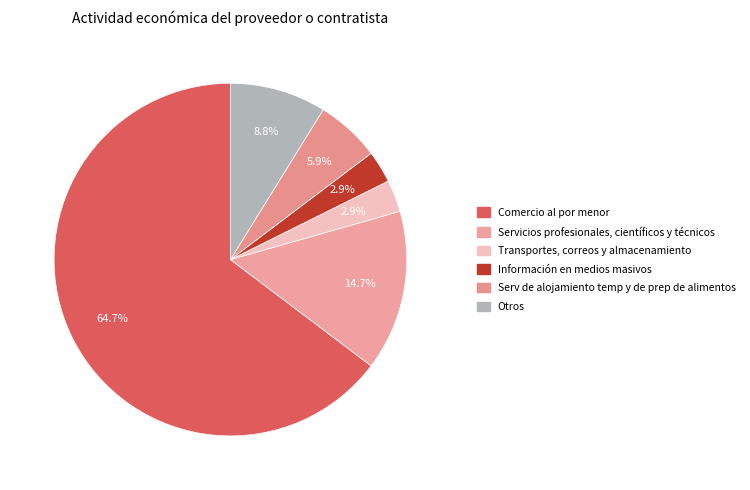

What is the ratio of the value at Información en medios masivos to the value at Otros?

0.3